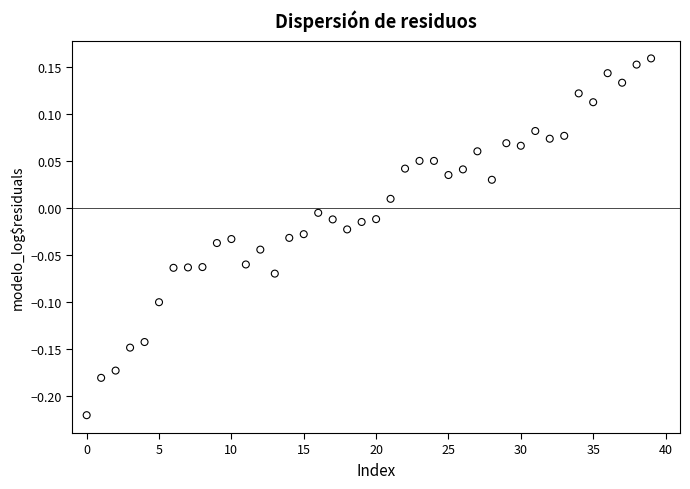

What is the range of Y values (max minus min)?

0.4